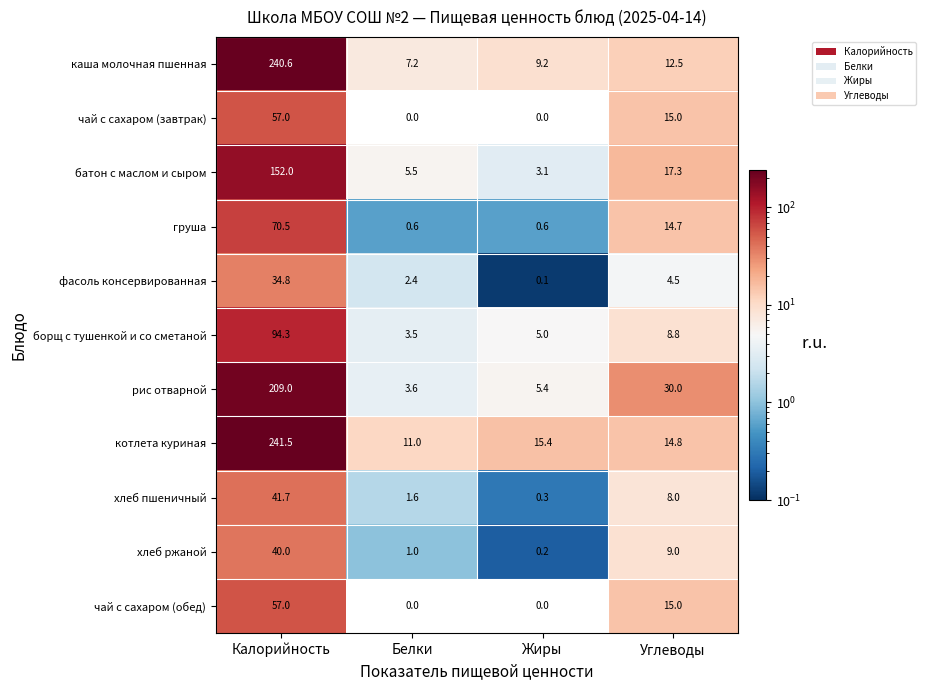

What is the difference between the highest and lowest values at Калорийность?

206.7